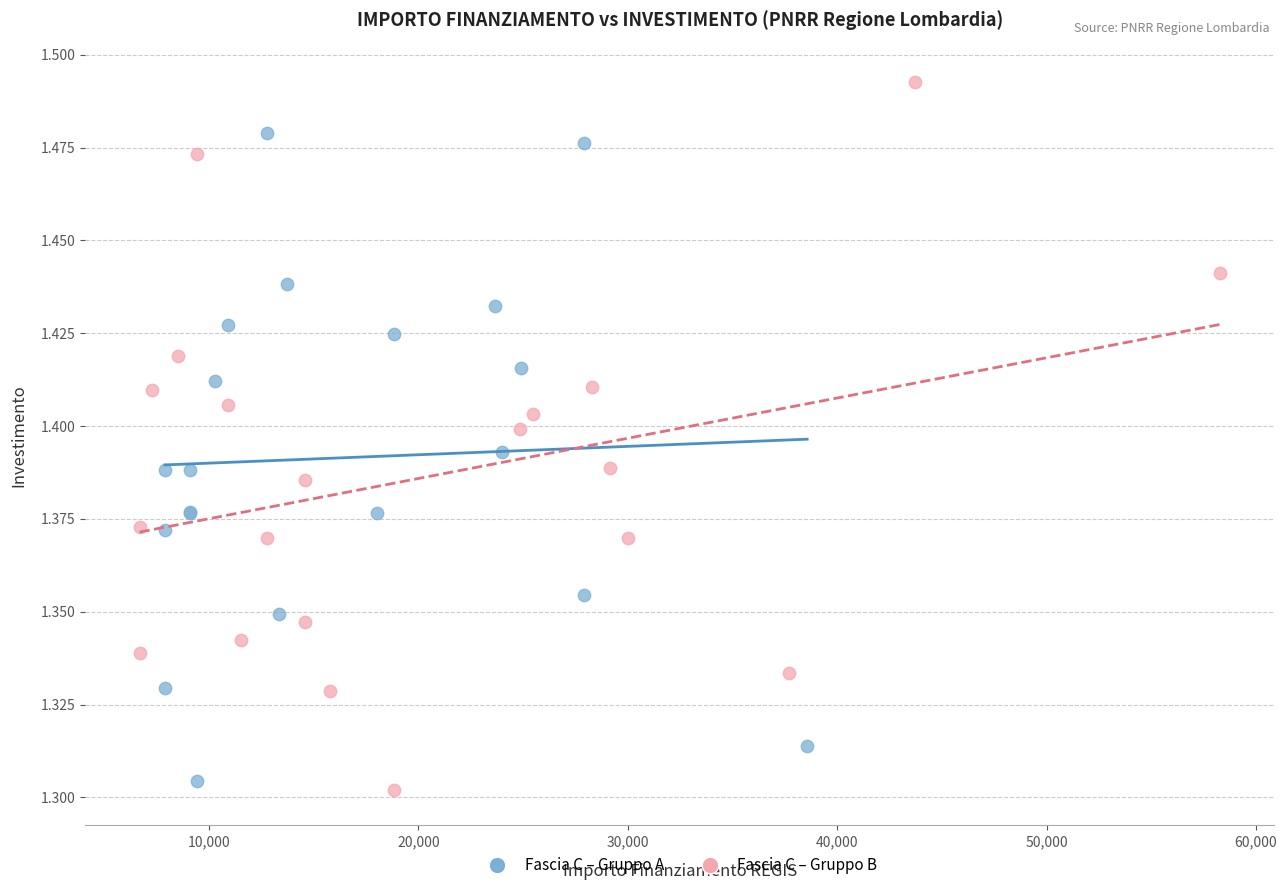

What are all the series names shown in the legend?

Fascia C – Gruppo A, Fascia C – Gruppo B